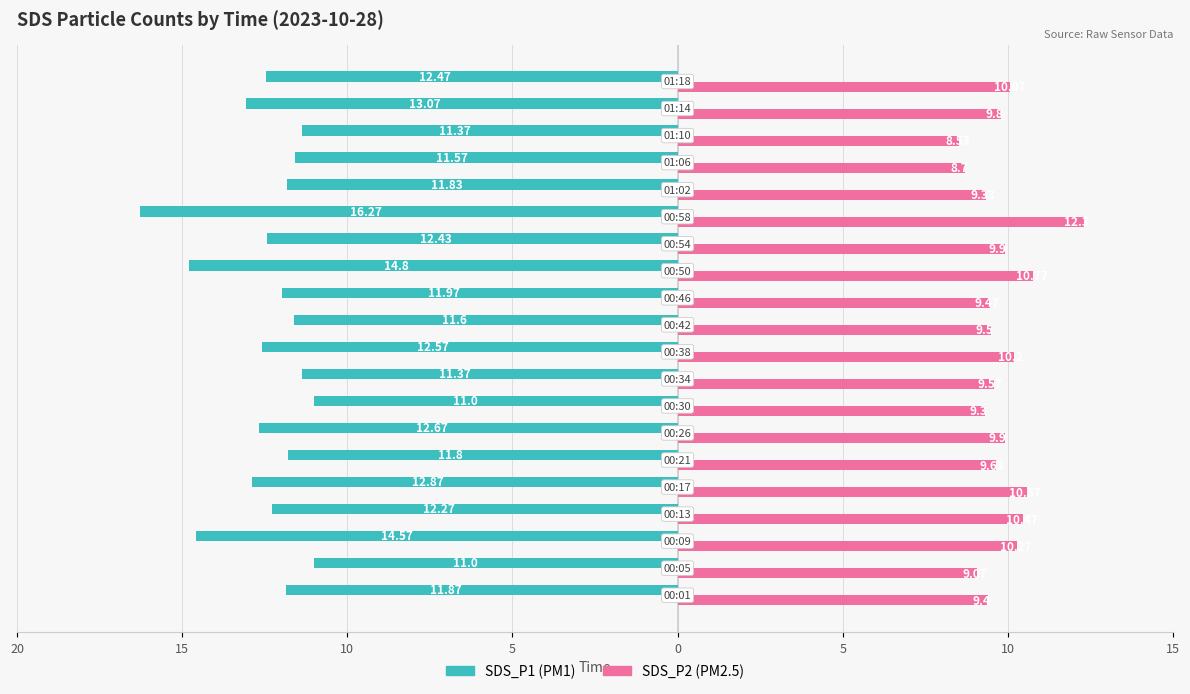

Count the number of data series in this chart.

2